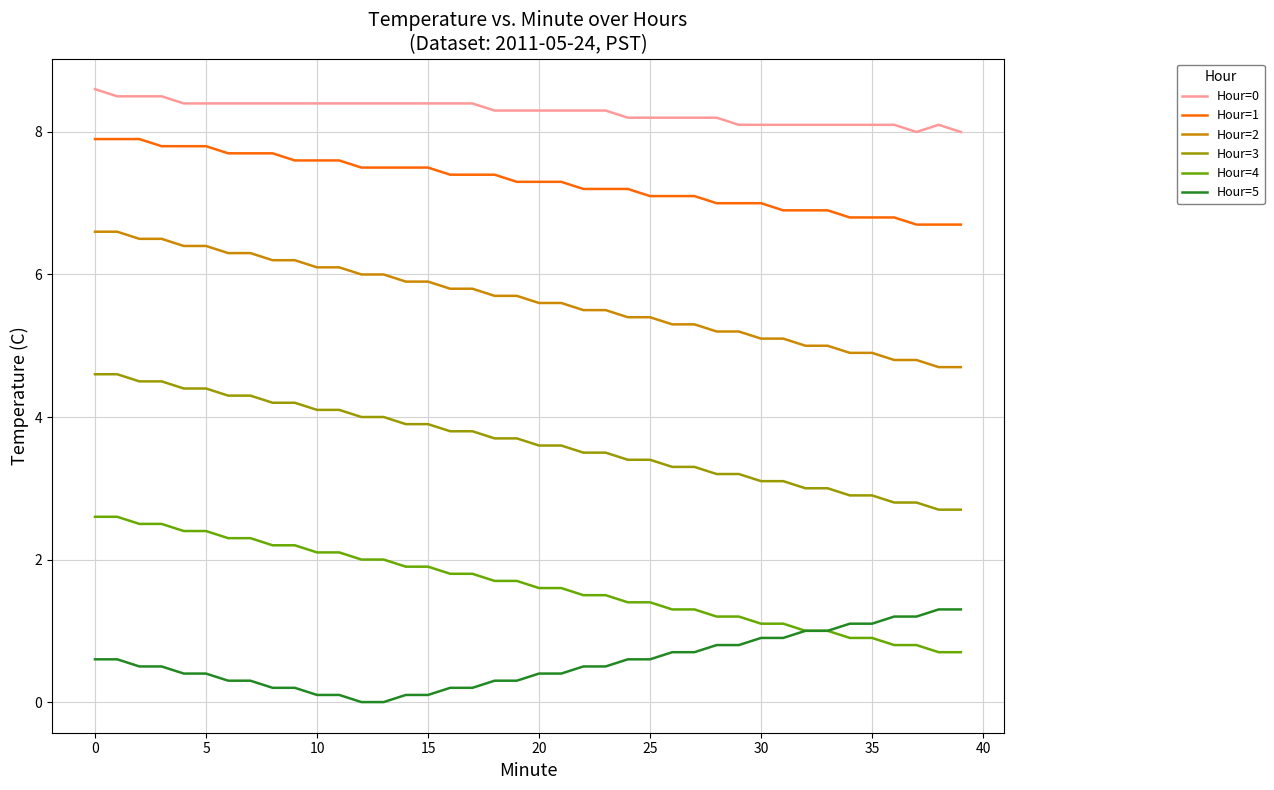

Rank the series by their maximum value, from highest to lowest.

Hour=0, Hour=1, Hour=2, Hour=3, Hour=4, Hour=5